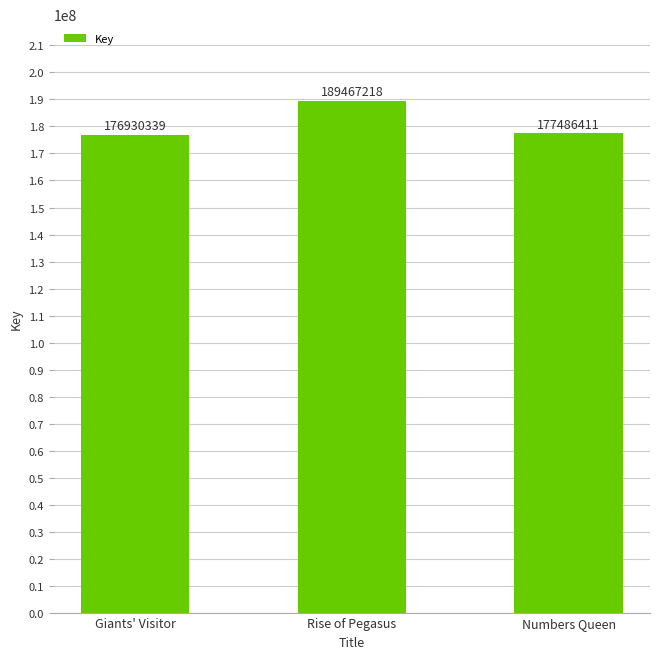

Reading left to right, extract all data points from this chart.

176930339	189467218	177486411